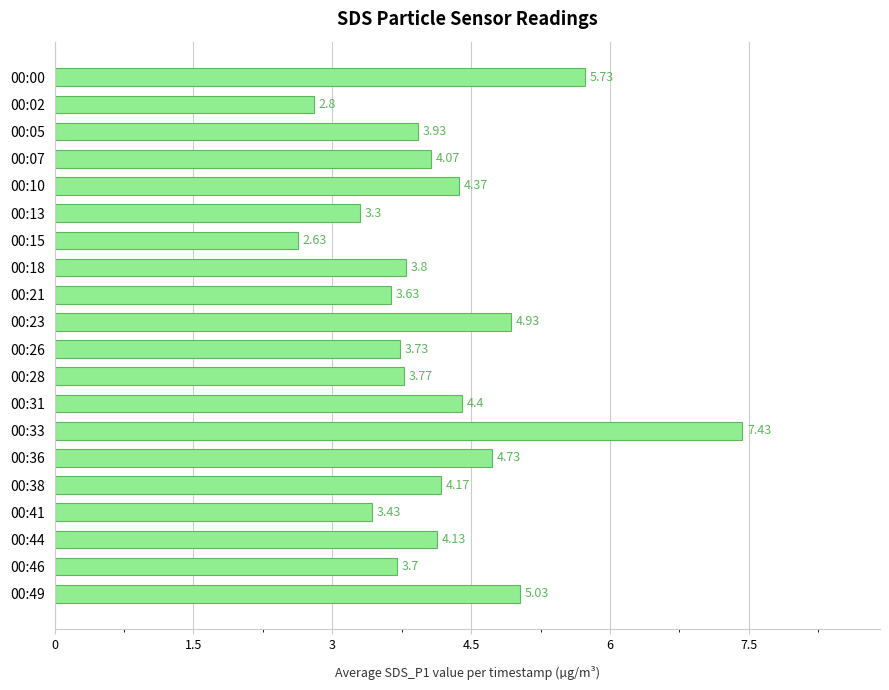

What is the change in value from 00:00 to 00:23?

-0.8